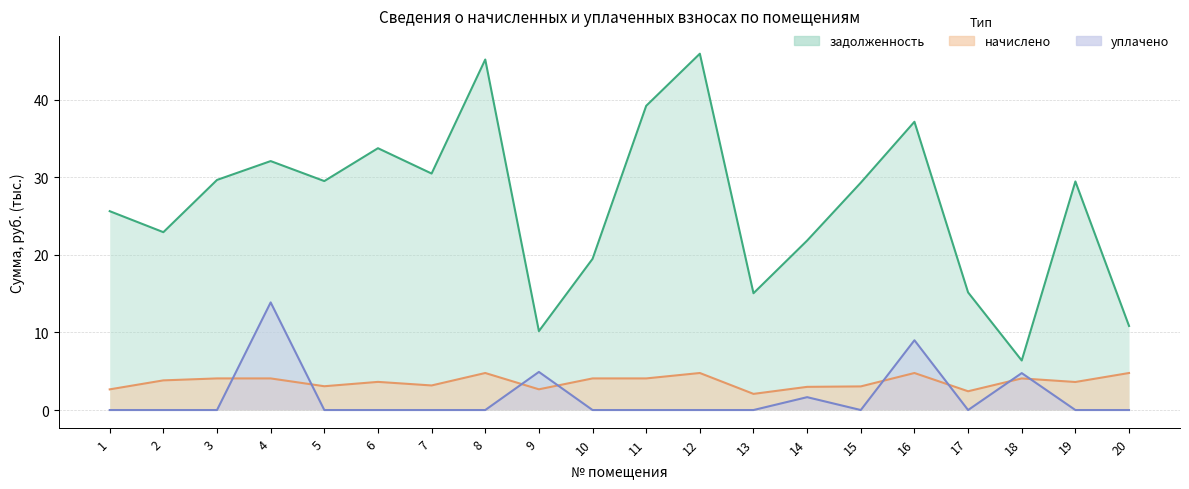

What is the sum of the задолженность values at 16 and 3?

66.8